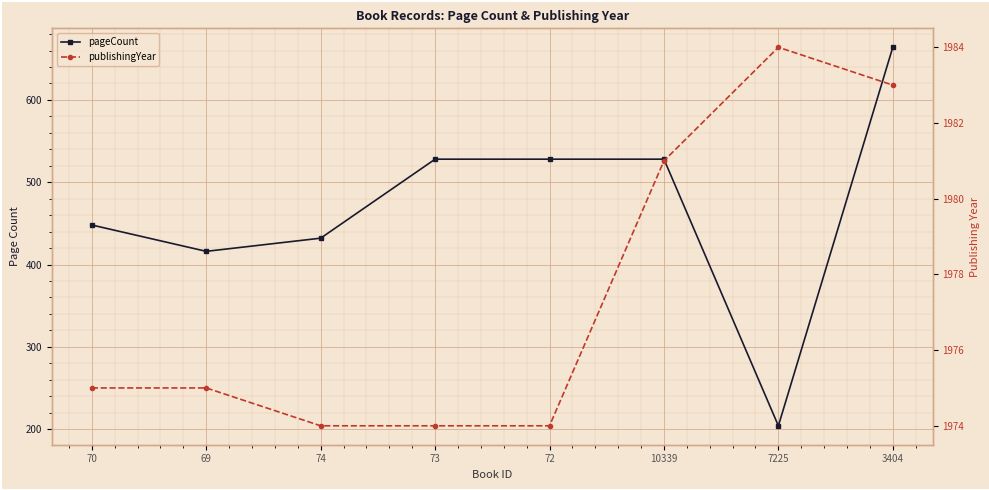

Which series has the largest total across all categories?

publishingYear